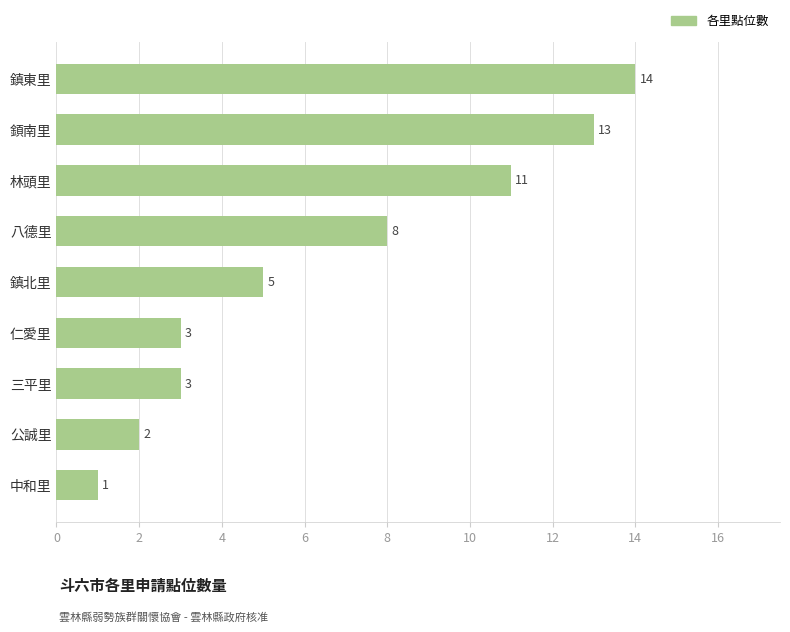

Between 林頭里 and 八德里, which is larger?

林頭里